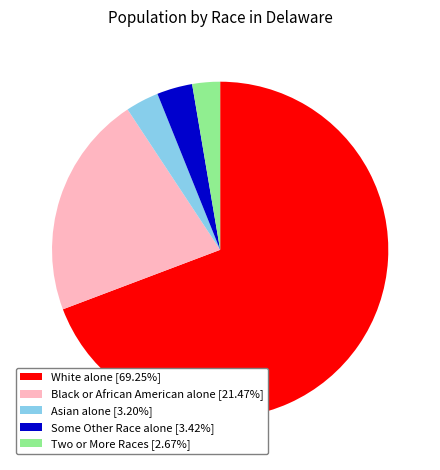

Is there a majority slice in this chart?

Yes